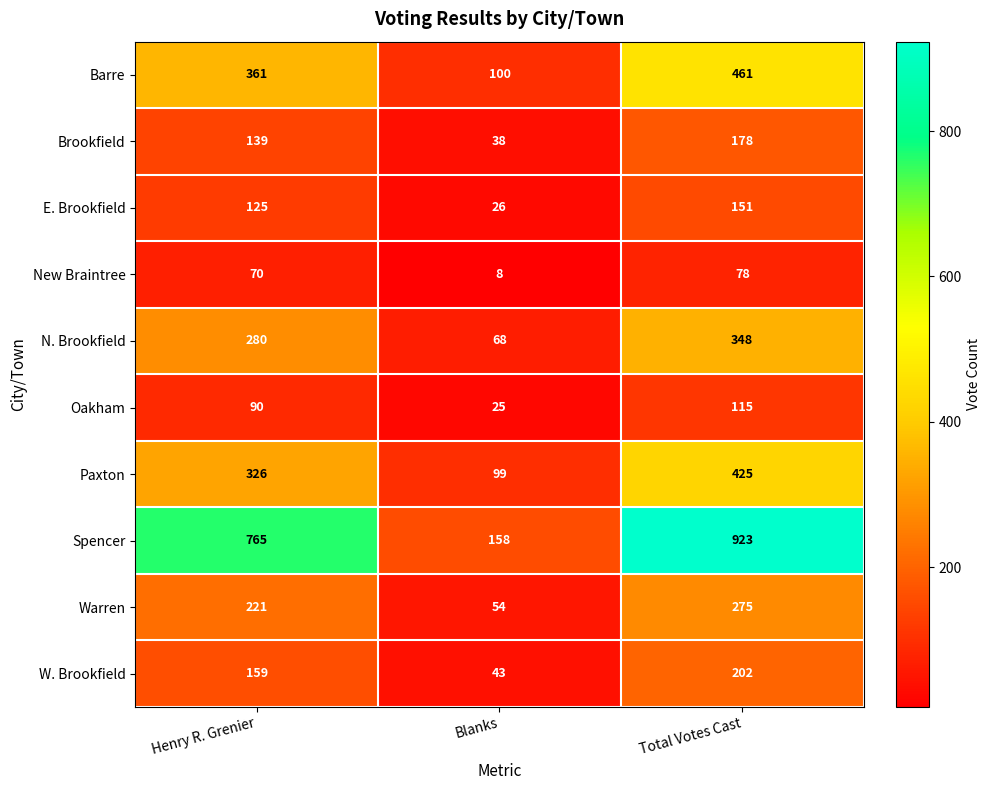

Reading left to right, list all the values displayed in this chart.

Barre: 361	100	461
Brookfield: 139	38	178
E. Brookfield: 125	26	151
New Braintree: 70	8	78
N. Brookfield: 280	68	348
Oakham: 90	25	115
Paxton: 326	99	425
Spencer: 765	158	923
Warren: 221	54	275
W. Brookfield: 159	43	202